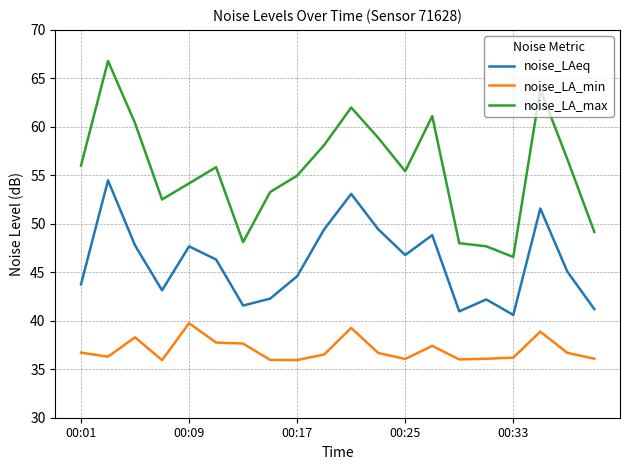

Which series has the widest spread of values?

noise_LA_max